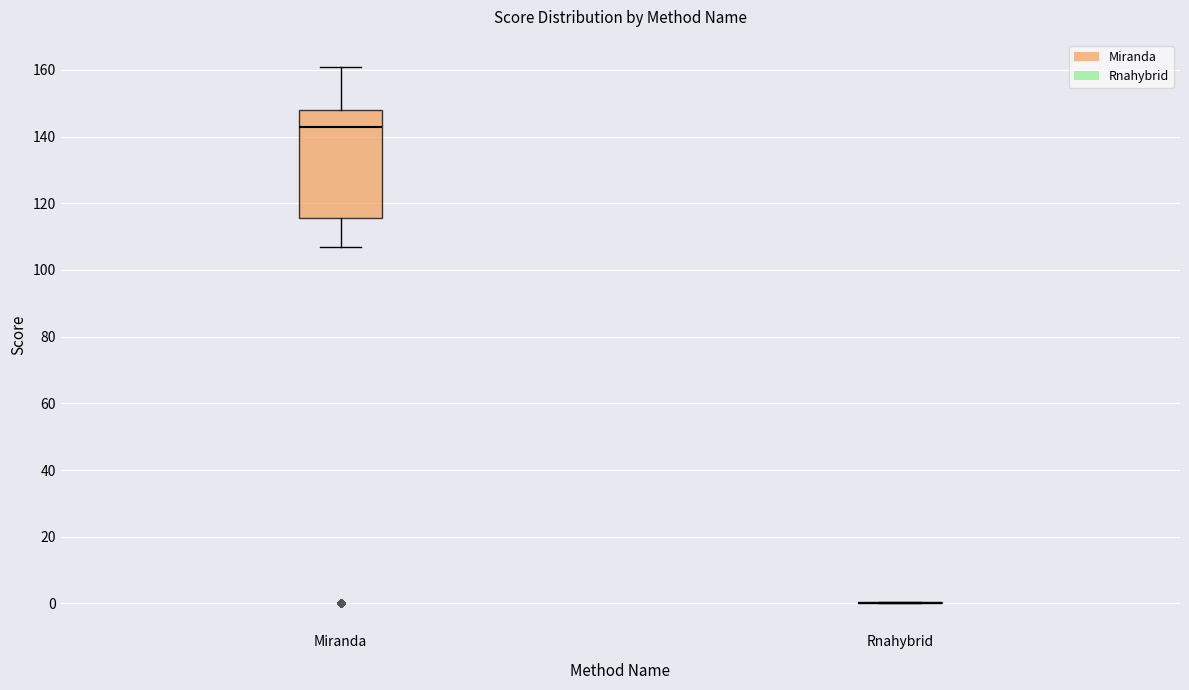

Reading left to right, transcribe this box plot: for each box, give where its median line is, the range the box spans, and where its two whiskers end, as read against the y-axis. The values are not printed on the chart, so give them approximately, as read against the axis.

Miranda: median 144, box 116 to 148, whiskers 108 to 162
Rnahybrid: box collapsed to a line at 0, whiskers 0 to 0